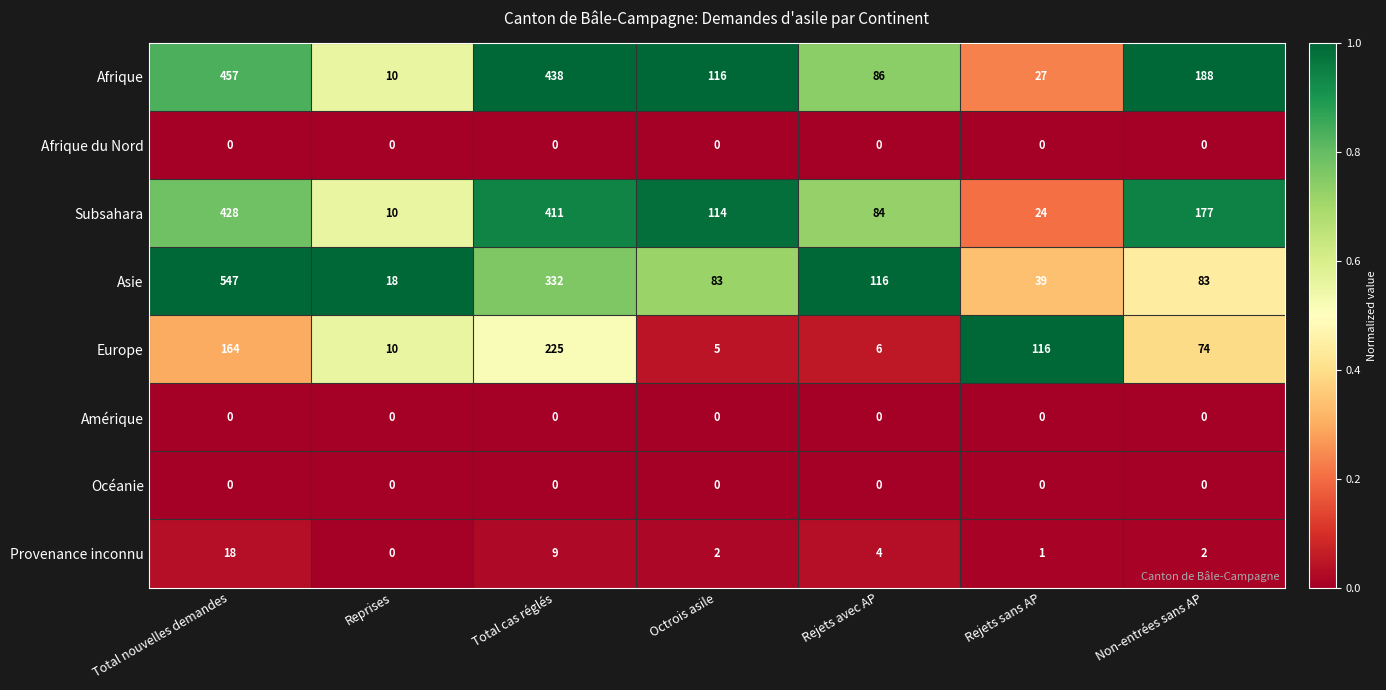

Is it true that Subsahara equals 16 at Rejets sans AP?

False